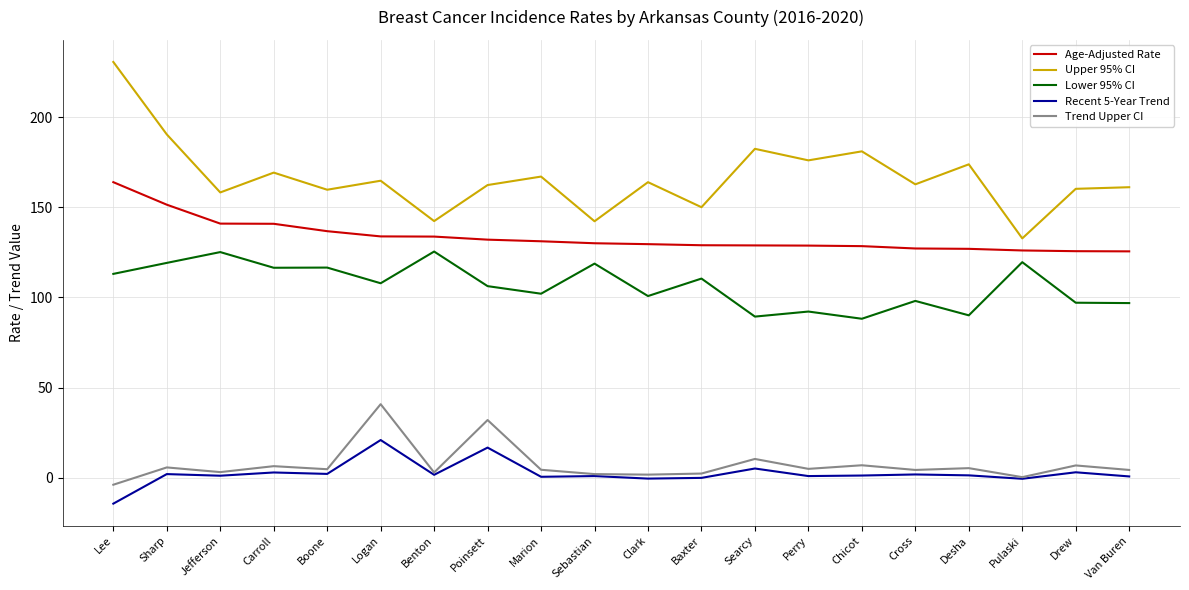

What is the maximum value for Trend Upper CI?

40.8